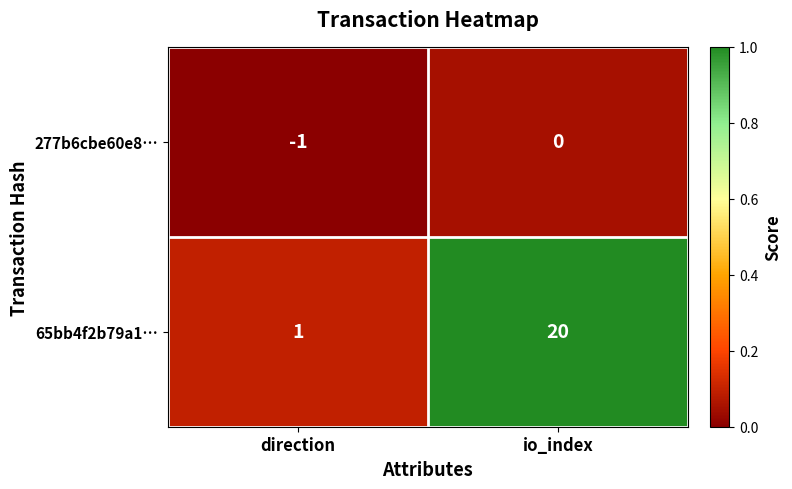

Which series changed the most between direction and io_index?

65bb4f2b79a1…